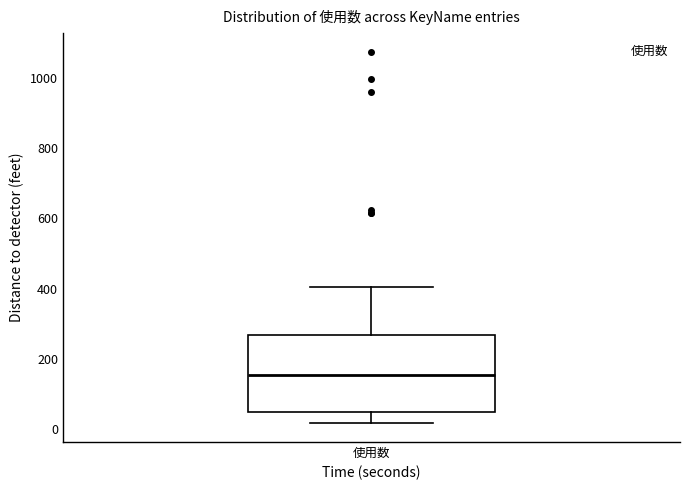

Transcribe this box plot: give where the median line is, the range the box spans, and where the two whiskers end, as read against the y-axis. The values are not printed on the chart, so give them approximately, as read against the axis.

median 160, box 40 to 260, whiskers 20 to 400